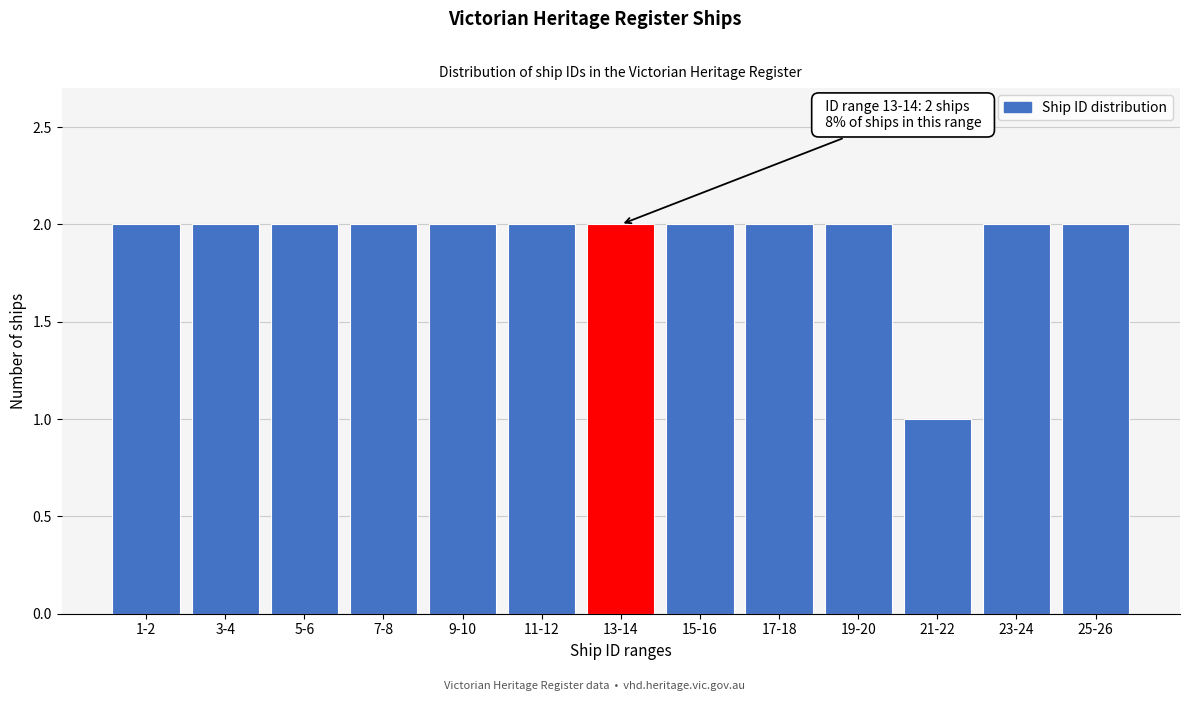

Reading left to right, what are all the values shown in this chart?

2	2	2	2	2	2	2	2	2	2	1	2	2